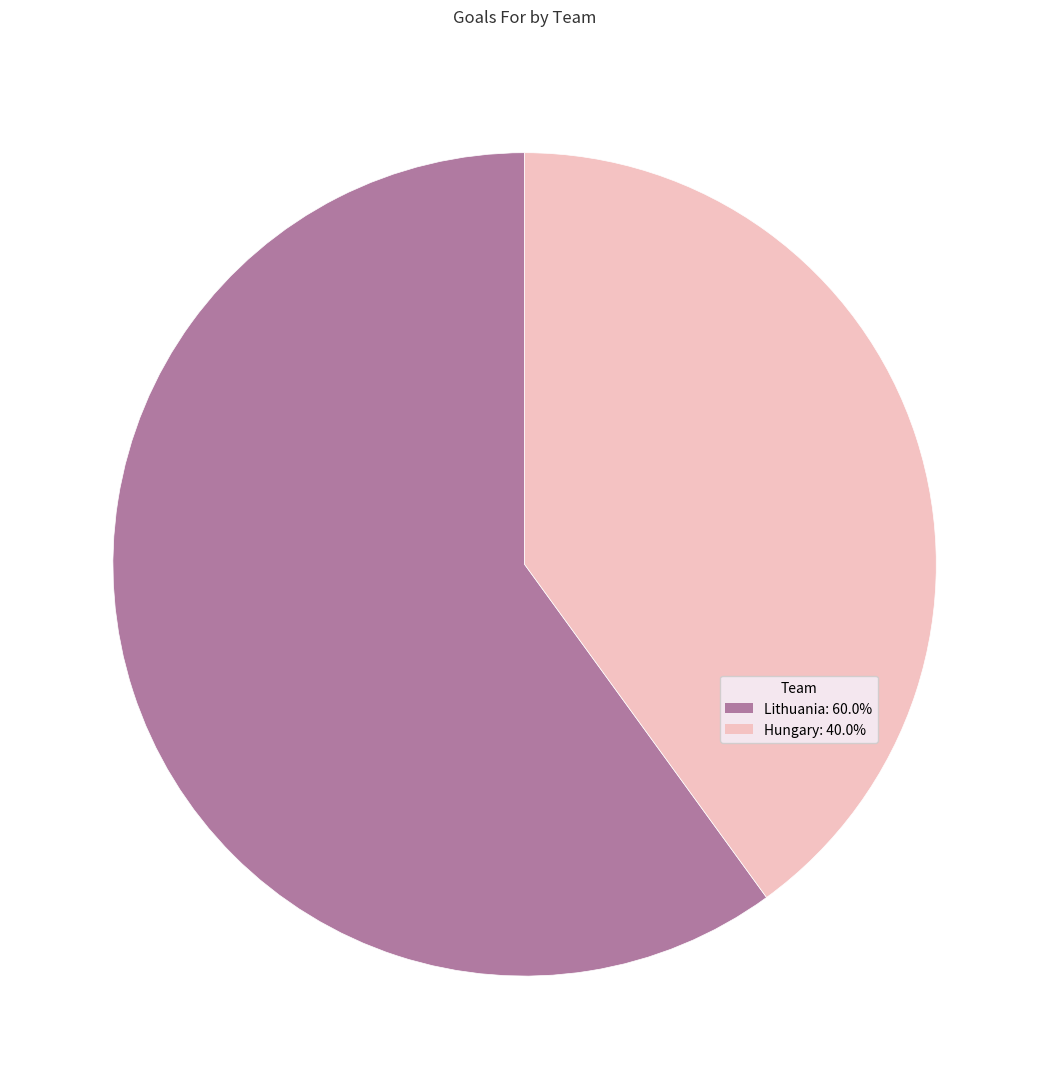

Is the sum of Hungary and Lithuania greater than half?

Yes